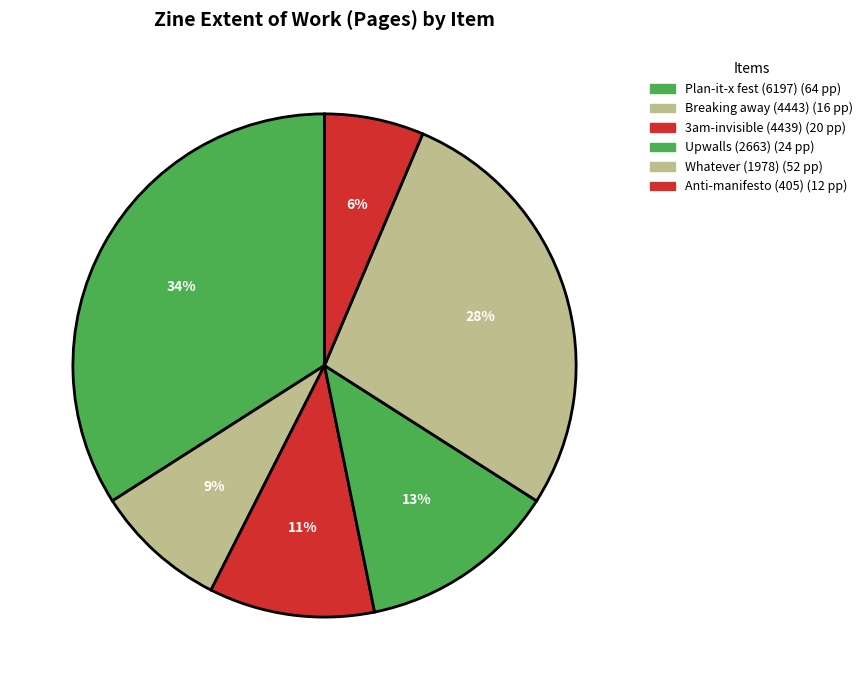

How many segments does this pie chart have?

6